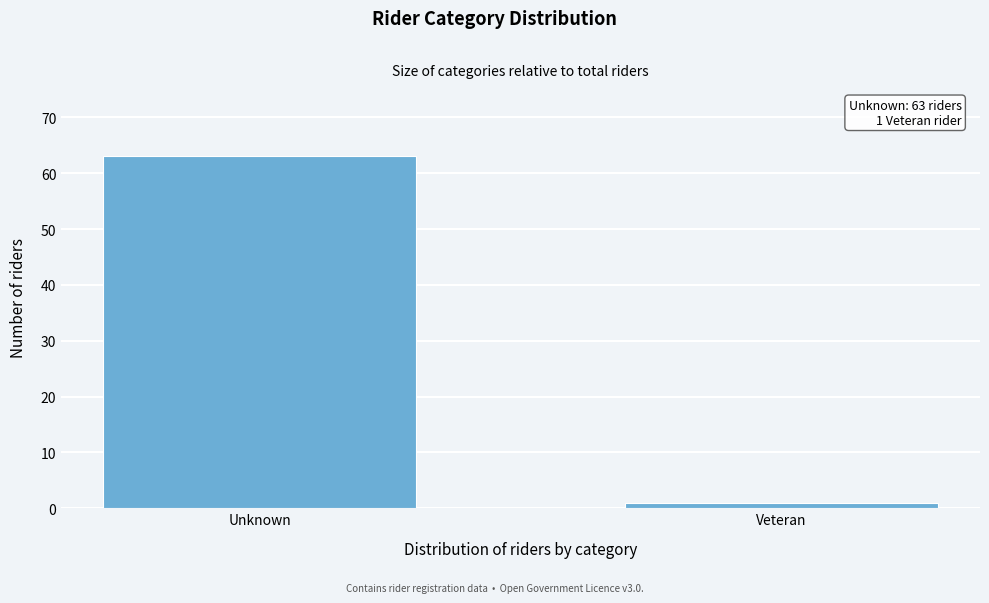

Reading right to left, transcribe all the data shown in this chart.

1	63